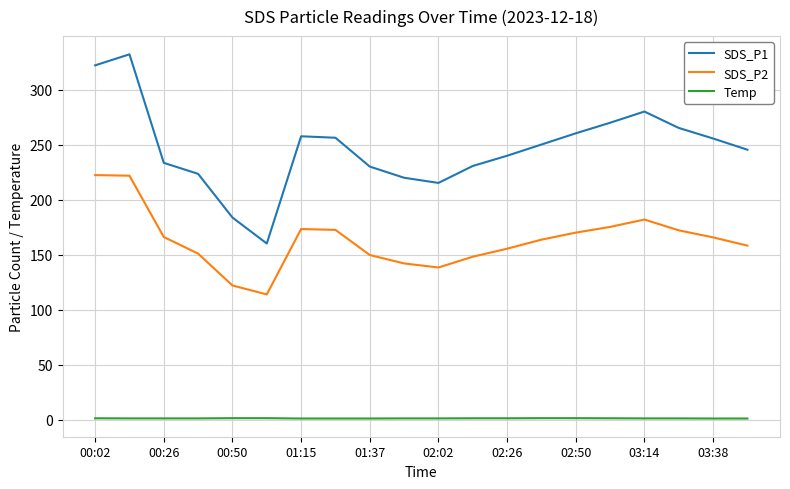

True or false: SDS_P1 and SDS_P2 cross at least once.

False